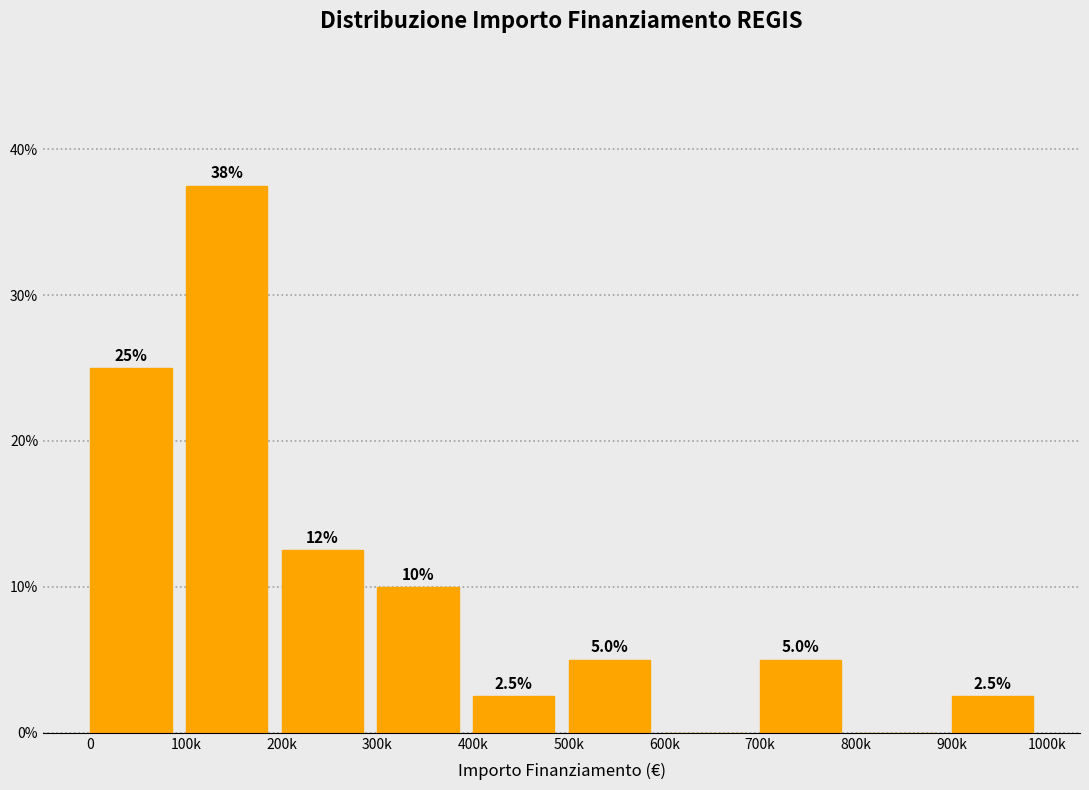

Reading right to left, list all the values displayed in this chart.

900k=2.5	800k=0.0	700k=5.0	600k=0.0	500k=5.0	400k=2.5	300k=10.0	200k=12.5	100k=37.5	0=25.0